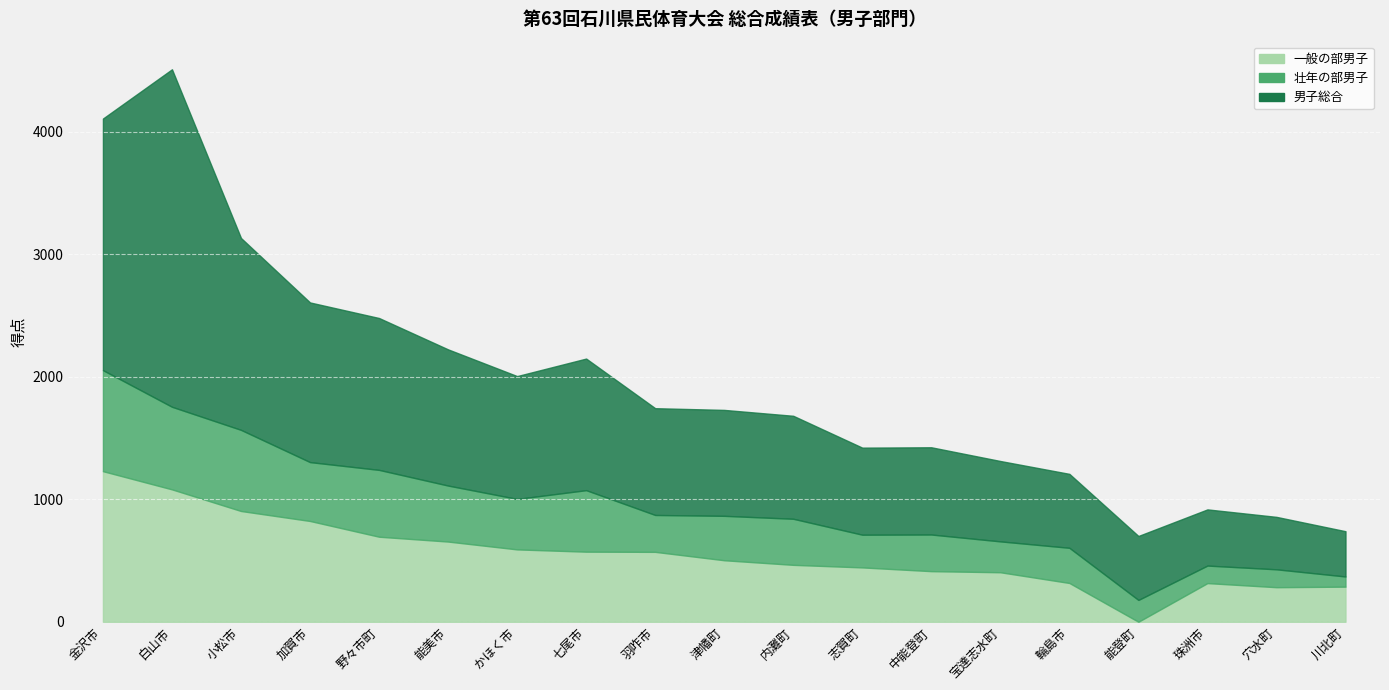

Where is the first local minimum for 一般の部男子?

能登町